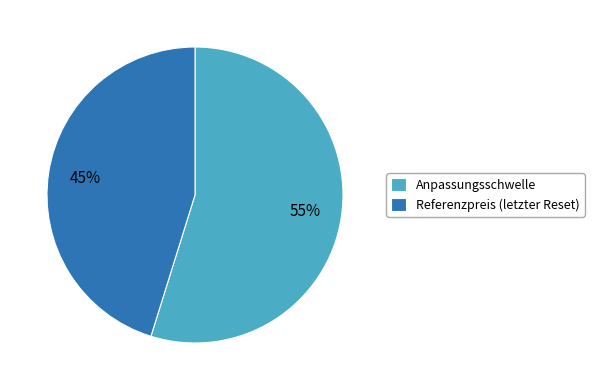

How many segments does this pie chart have?

2